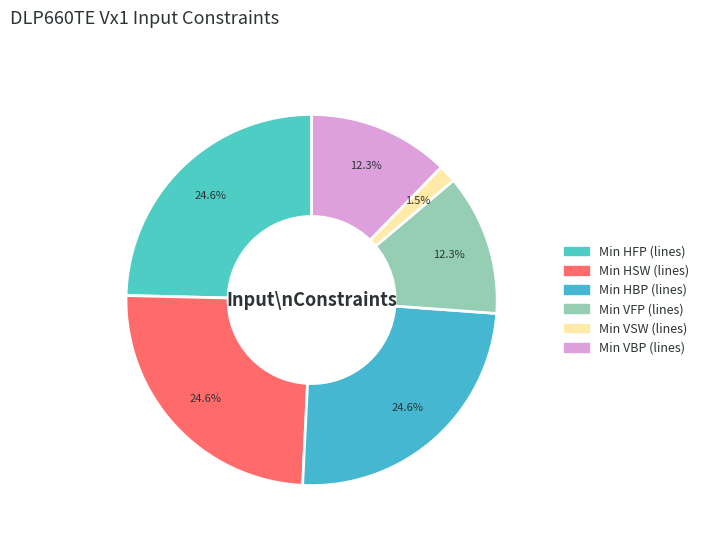

How many segments does this pie chart have?

6